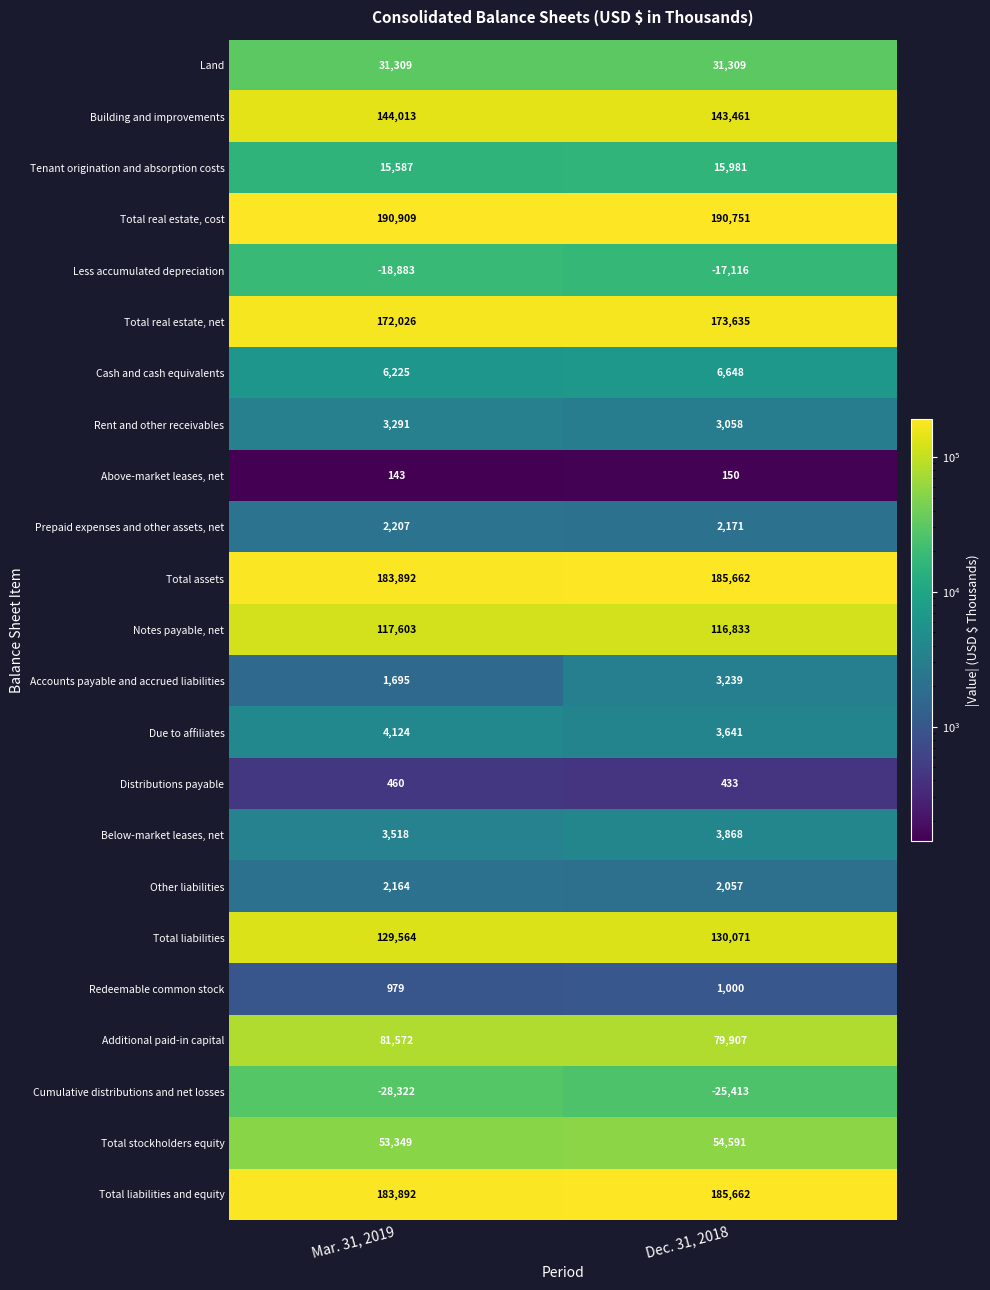

At how many categories does at least one series exceed 147323?

2